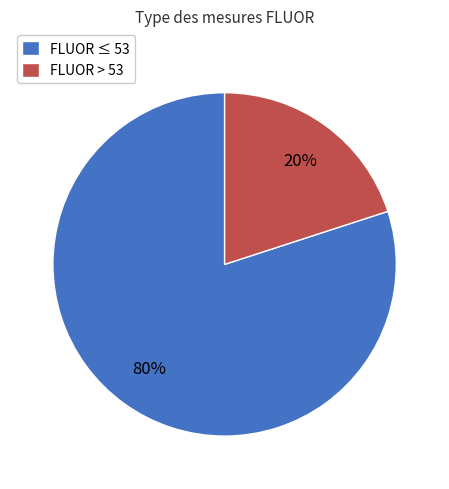

What is the largest slice in the pie chart?

FLUOR ≤ 53